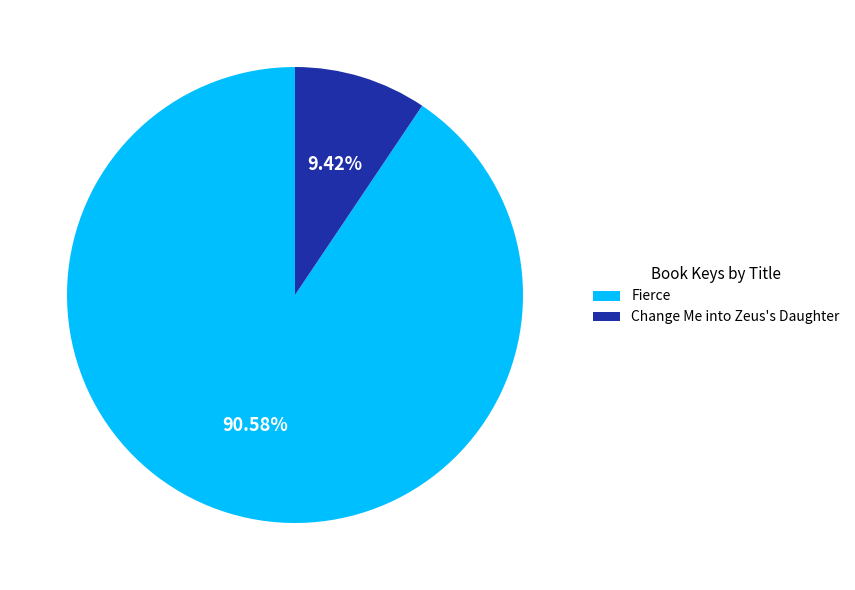

Count the number of slices in the pie.

2